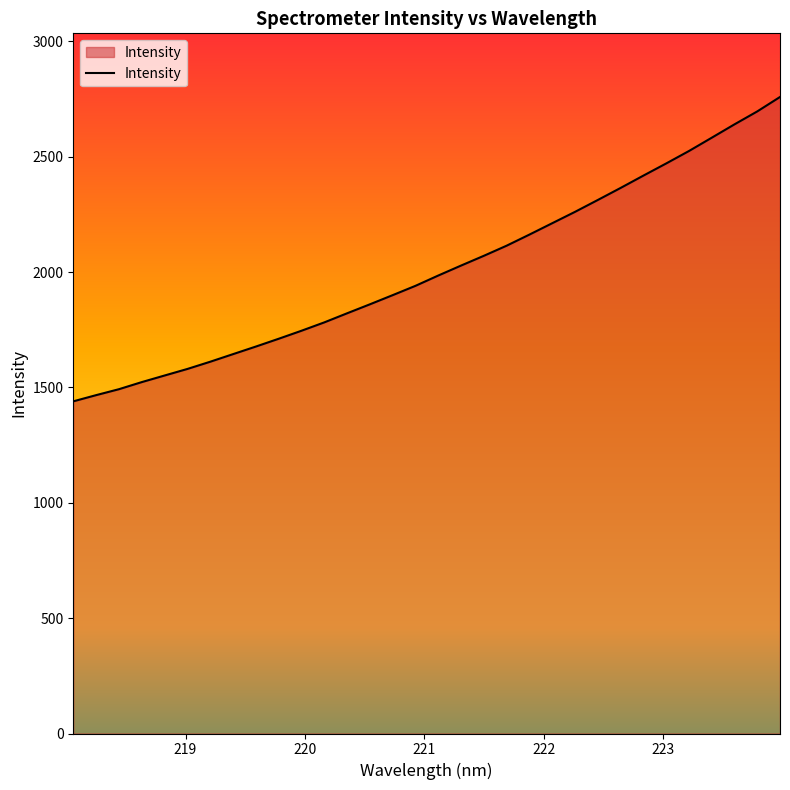

What is the minimum value shown in the chart?

1439.7